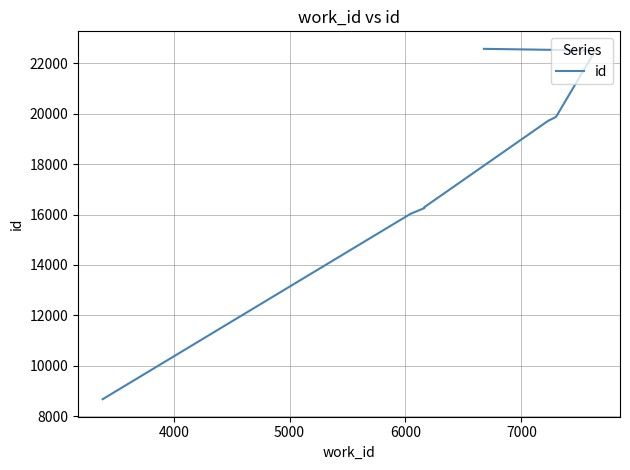

How many lines are shown in the chart?

1